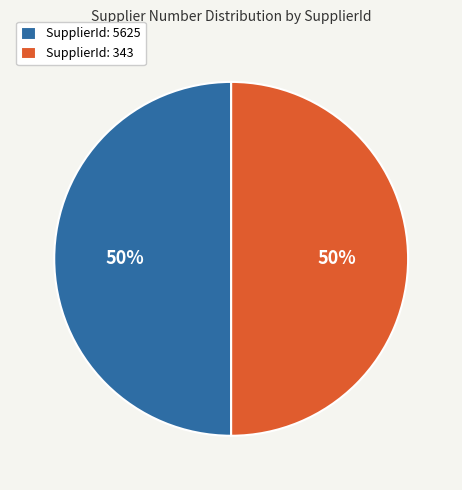

To the nearest percent, what is the average slice percentage?

50%